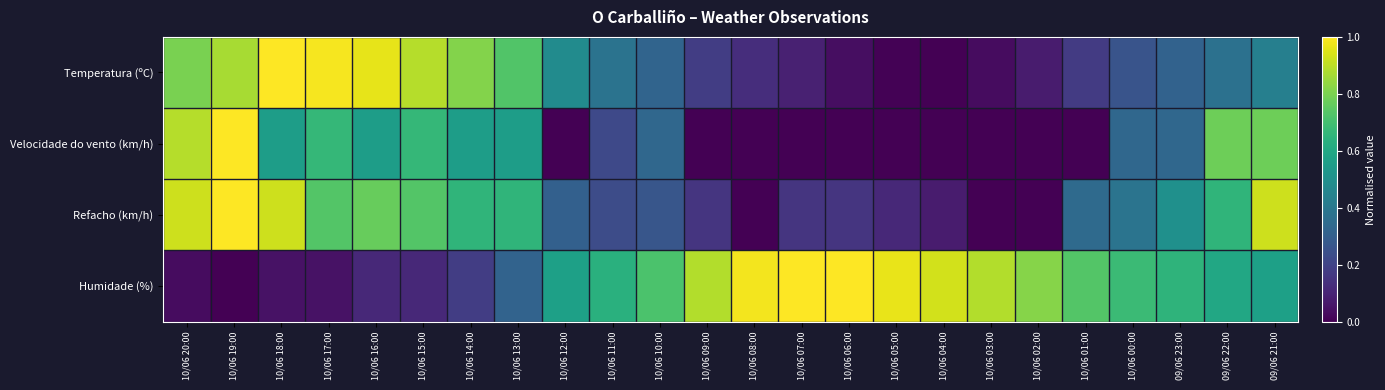

Reading left to right, transcribe all the data shown in this chart.

Temperatura (ºC): 10/06 20:00=0.8	10/06 19:00=0.9	10/06 18:00=1.0	10/06 17:00=1.0	10/06 16:00=1.0	10/06 15:00=0.9	10/06 14:00=0.8	10/06 13:00=0.7	10/06 12:00=0.5	10/06 11:00=0.4	10/06 10:00=0.3	10/06 09:00=0.2	10/06 08:00=0.1	10/06 07:00=0.1	10/06 06:00=0.0	10/06 05:00=0.0	10/06 04:00=0.0	10/06 03:00=0.0	10/06 02:00=0.1	10/06 01:00=0.2	10/06 00:00=0.3	09/06 23:00=0.3	09/06 22:00=0.4	09/06 21:00=0.4
Velocidade do vento (km/h): 10/06 20:00=0.9	10/06 19:00=1.0	10/06 18:00=0.6	10/06 17:00=0.7	10/06 16:00=0.6	10/06 15:00=0.7	10/06 14:00=0.6	10/06 13:00=0.6	10/06 12:00=0.0	10/06 11:00=0.2	10/06 10:00=0.3	10/06 09:00=0.0	10/06 08:00=0.0	10/06 07:00=0.0	10/06 06:00=0.0	10/06 05:00=0.0	10/06 04:00=0.0	10/06 03:00=0.0	10/06 02:00=0.0	10/06 01:00=0.0	10/06 00:00=0.3	09/06 23:00=0.3	09/06 22:00=0.8	09/06 21:00=0.8
Refacho (km/h): 10/06 20:00=0.9	10/06 19:00=1.0	10/06 18:00=0.9	10/06 17:00=0.7	10/06 16:00=0.8	10/06 15:00=0.7	10/06 14:00=0.7	10/06 13:00=0.7	10/06 12:00=0.3	10/06 11:00=0.2	10/06 10:00=0.3	10/06 09:00=0.2	10/06 08:00=0.0	10/06 07:00=0.2	10/06 06:00=0.2	10/06 05:00=0.1	10/06 04:00=0.1	10/06 03:00=0.0	10/06 02:00=0.0	10/06 01:00=0.3	10/06 00:00=0.4	09/06 23:00=0.5	09/06 22:00=0.7	09/06 21:00=0.9
Humidade (%): 10/06 20:00=0.0	10/06 19:00=0.0	10/06 18:00=0.1	10/06 17:00=0.1	10/06 16:00=0.1	10/06 15:00=0.1	10/06 14:00=0.2	10/06 13:00=0.3	10/06 12:00=0.6	10/06 11:00=0.6	10/06 10:00=0.7	10/06 09:00=0.9	10/06 08:00=1.0	10/06 07:00=1.0	10/06 06:00=1.0	10/06 05:00=1.0	10/06 04:00=0.9	10/06 03:00=0.9	10/06 02:00=0.8	10/06 01:00=0.7	10/06 00:00=0.7	09/06 23:00=0.7	09/06 22:00=0.6	09/06 21:00=0.6